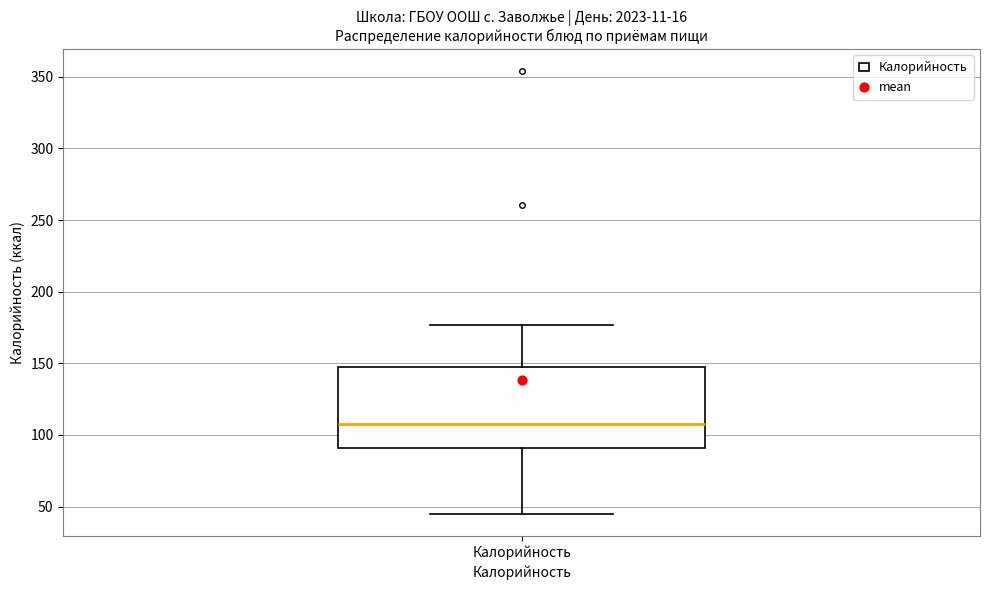

Transcribe this box plot: give where the median line is, the range the box spans, and where the two whiskers end, as read against the y-axis. The values are not printed on the chart, so give them approximately, as read against the axis.

median 110, box 90 to 145, whiskers 45 to 175